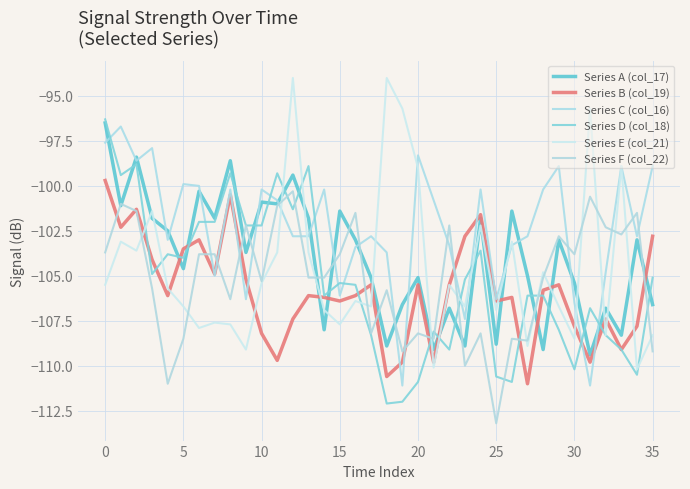

How many lines are shown in the chart?

6